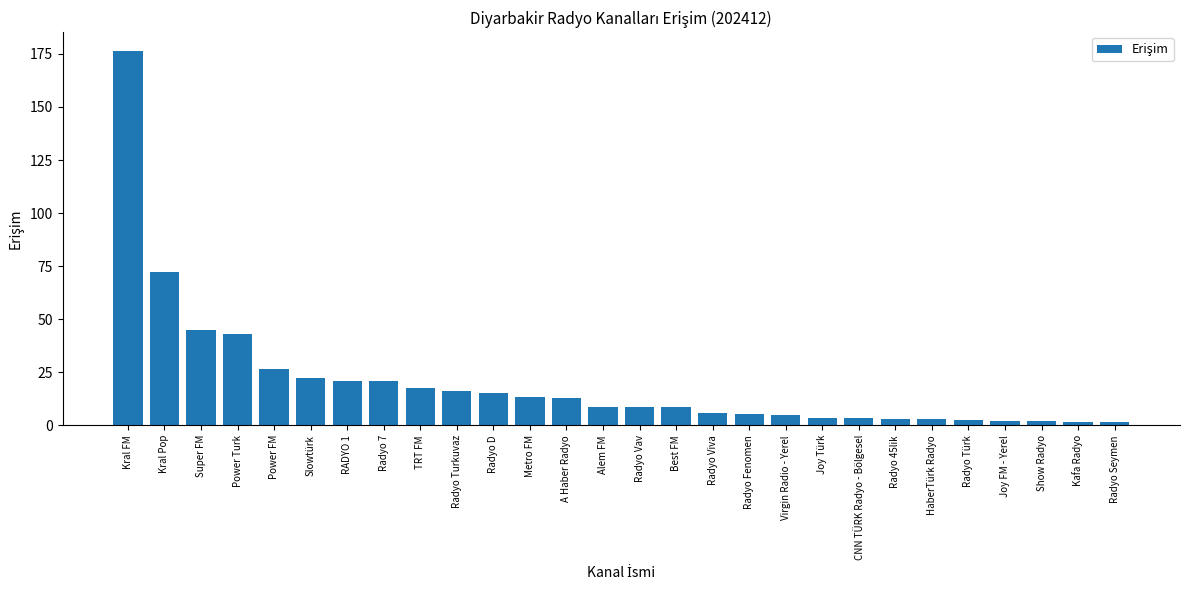

What is the difference between the maximum and minimum values?

175.1